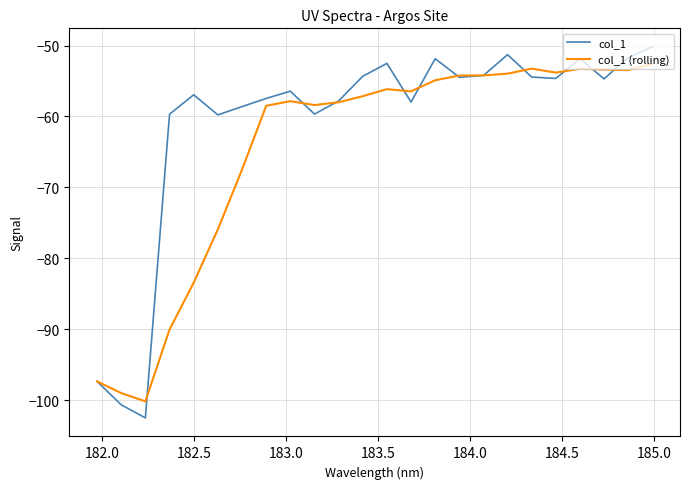

List the series in order of their peak value, lowest first.

col_1 (rolling), col_1